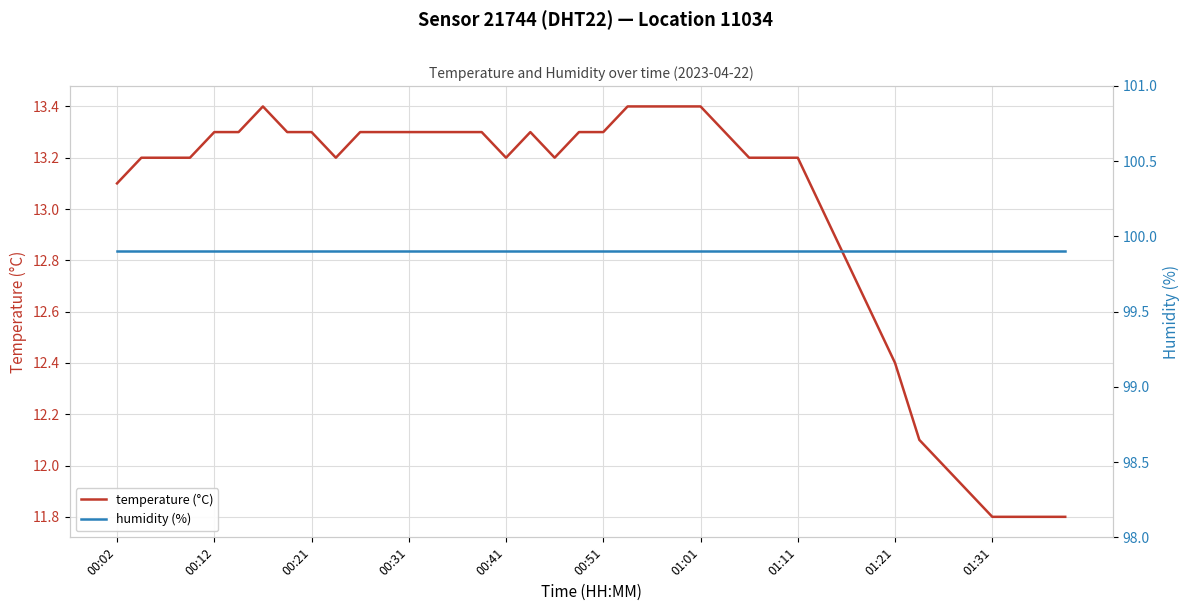

True or false: humidity (%) and temperature (°C) cross at least once.

False